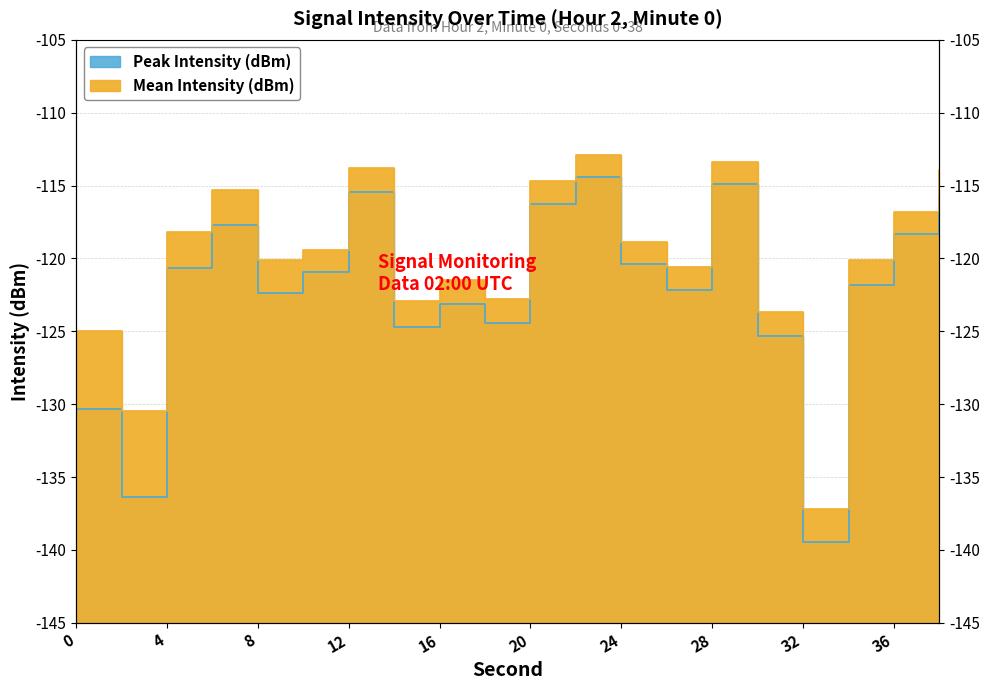

The Peak Intensity (dBm) series shows -118.3 at 36. True or false?

True